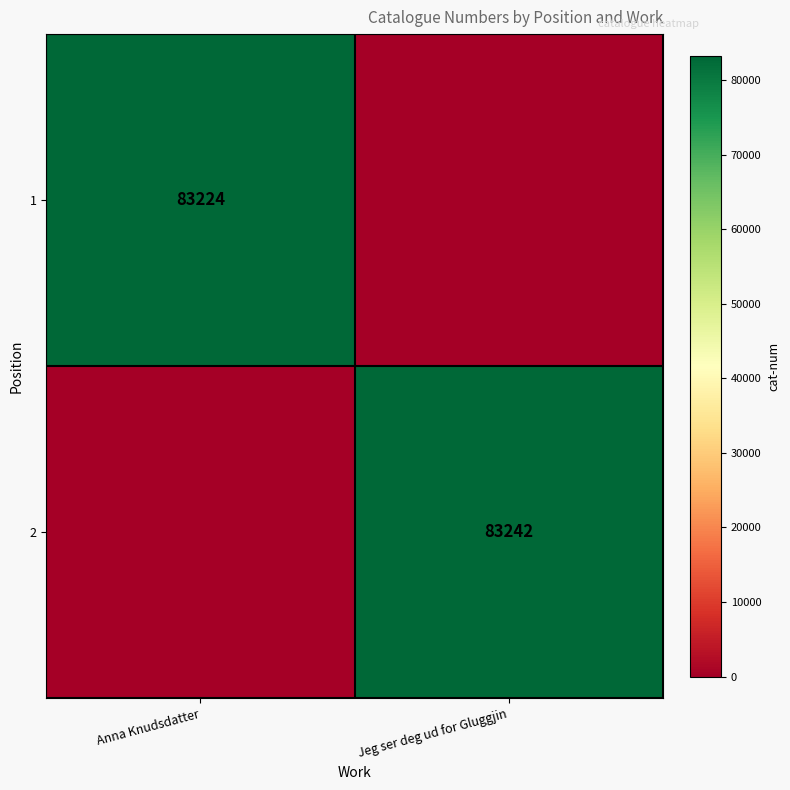

Is it true that 2 equals 31776 at Jeg ser deg ud for Gluggjin?

False